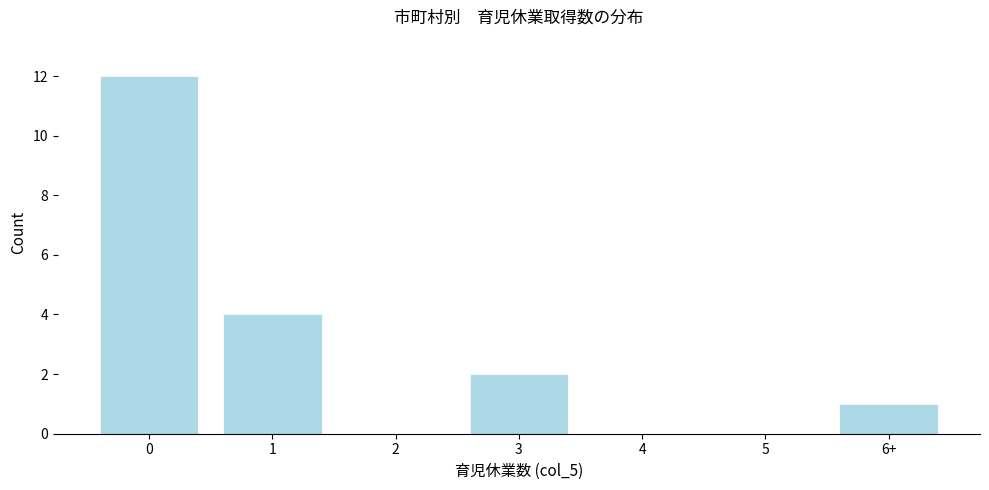

Reading left to right, list all the values displayed in this chart.

0=12	1=4	2=0	3=2	4=0	5=0	6+=1